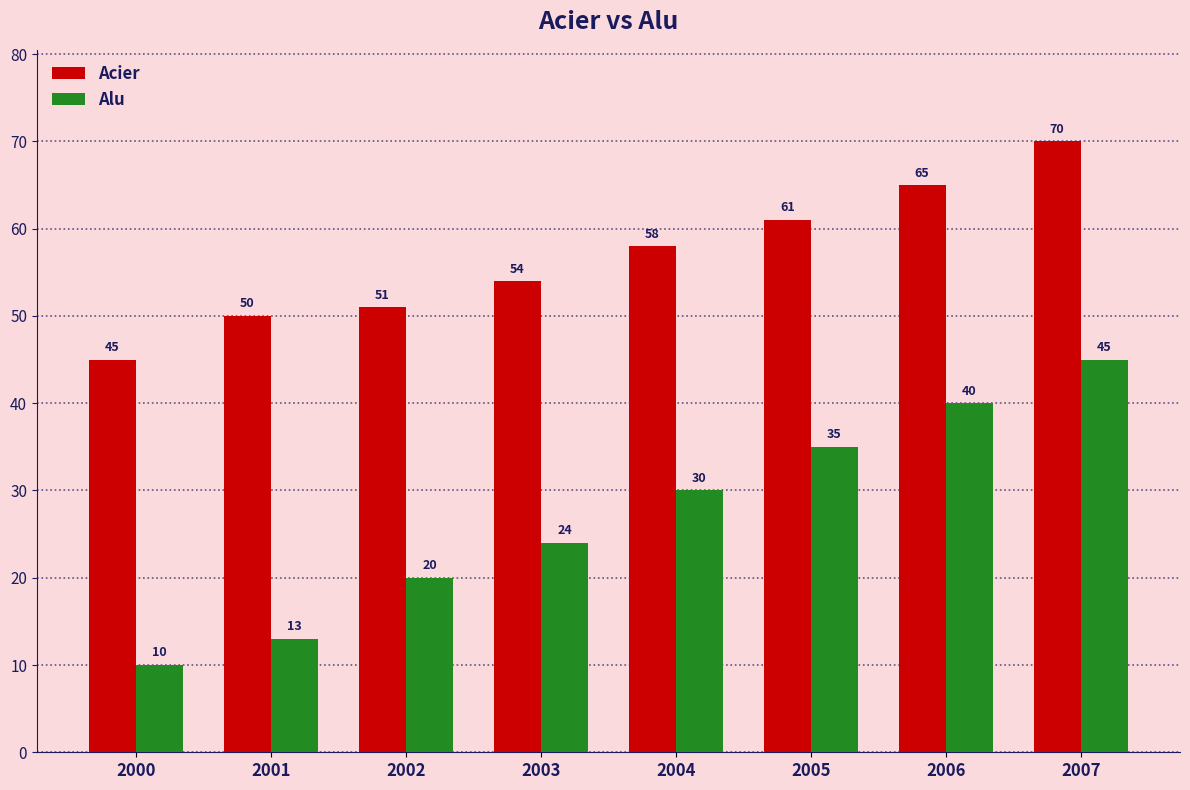

At which category is the sum across all series the highest?

2007